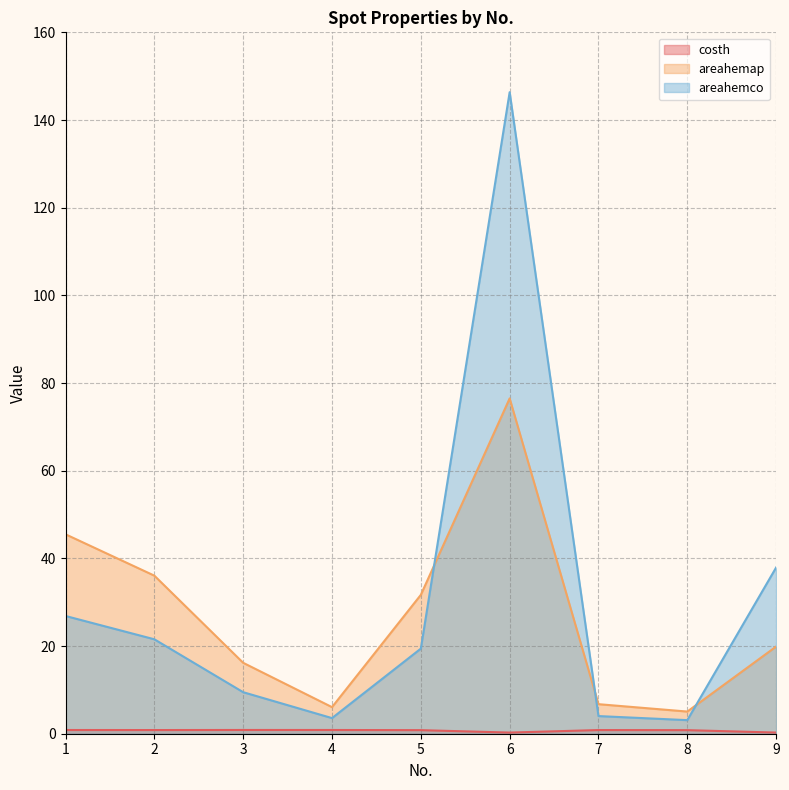

True or false: costh and areahemco cross at least once.

False